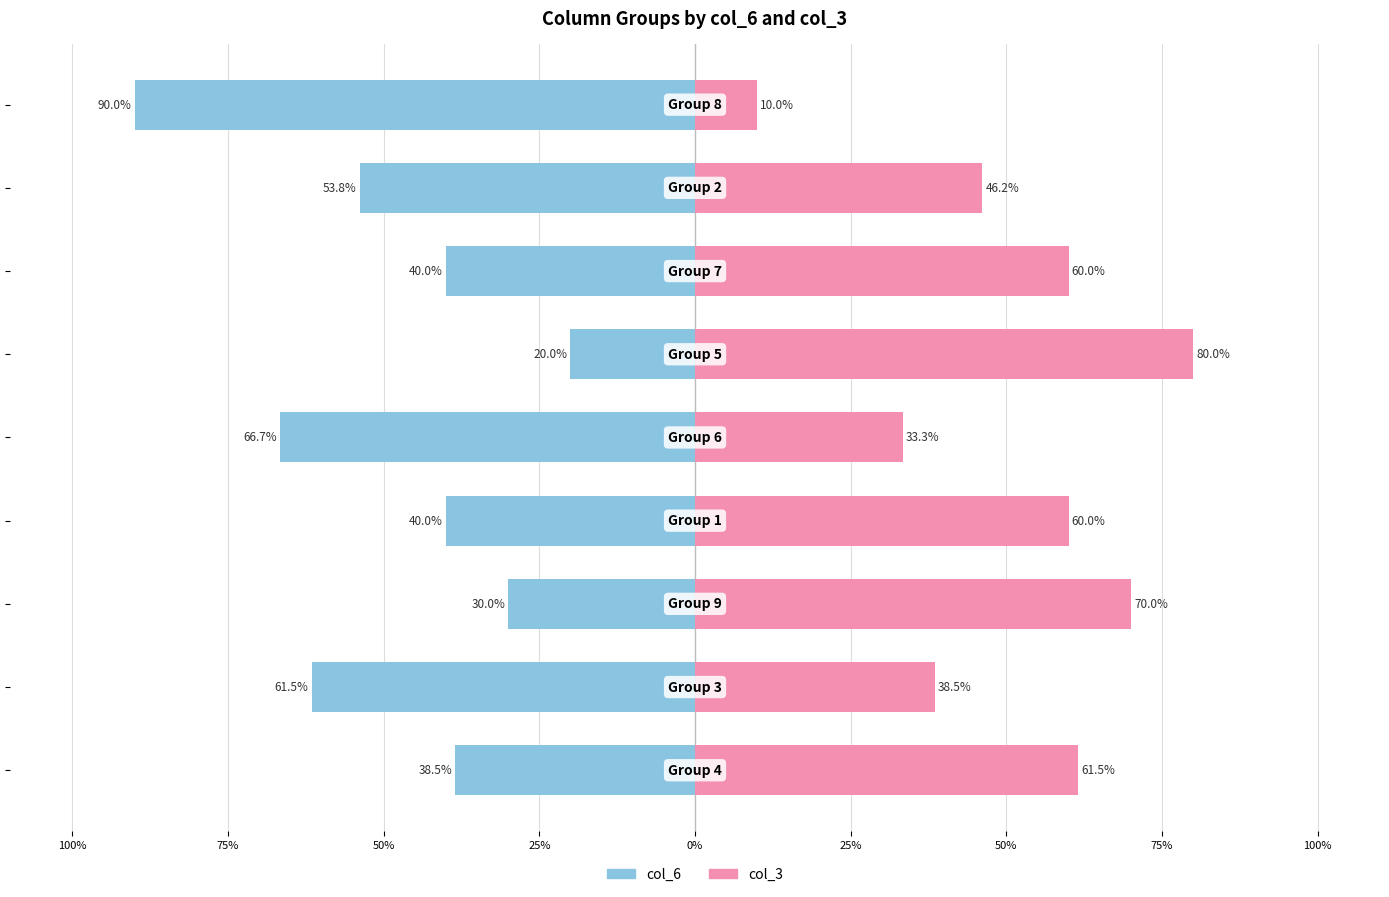

Which series has the largest range (max minus min)?

col_6